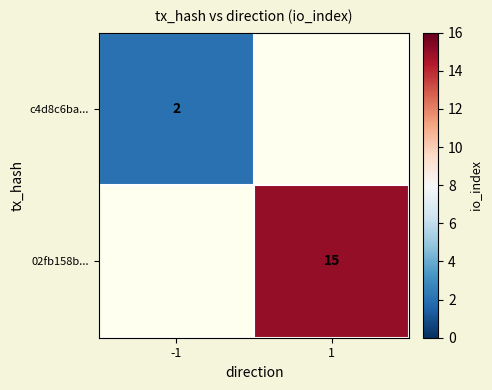

Is it true that 02fb158b... equals 5 at 1?

False